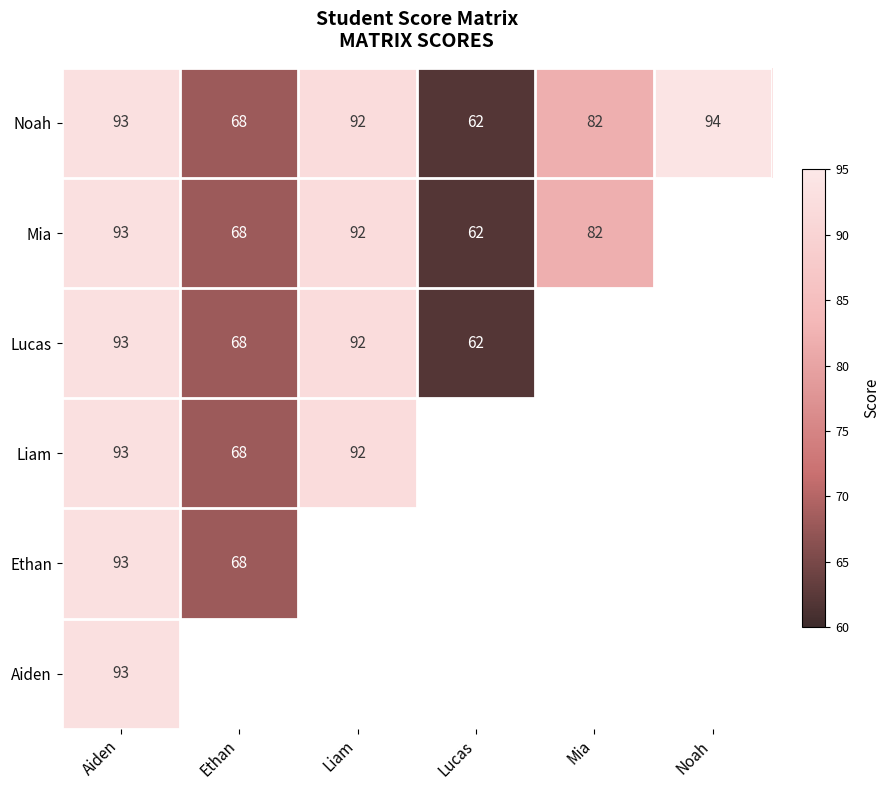

What is the difference between the Noah values at Ethan and Liam?

24